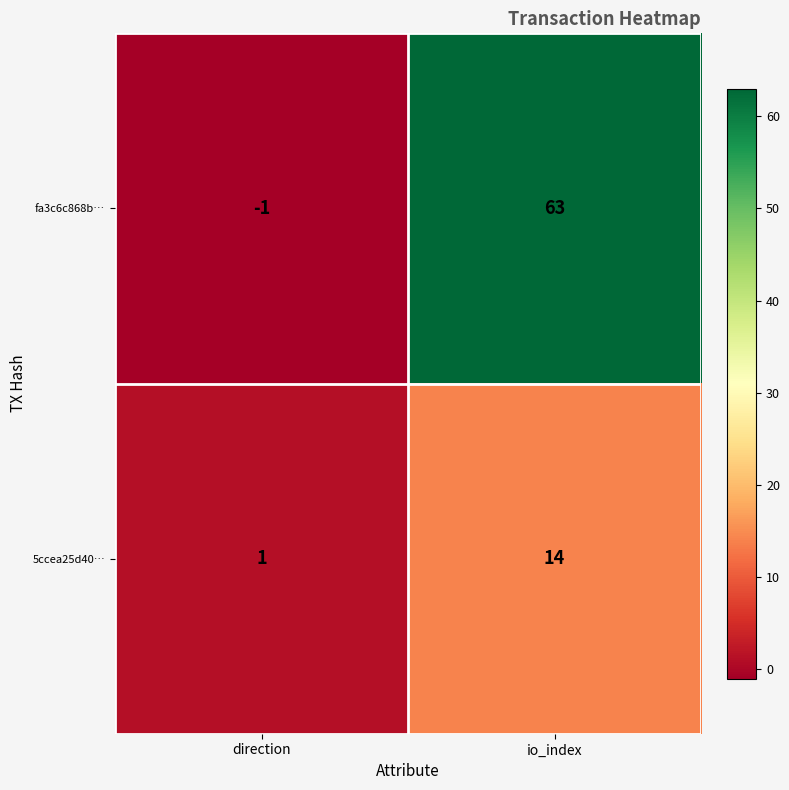

Is the value of fa3c6c868b… at direction greater than the value of 5ccea25d40… at io_index?

No